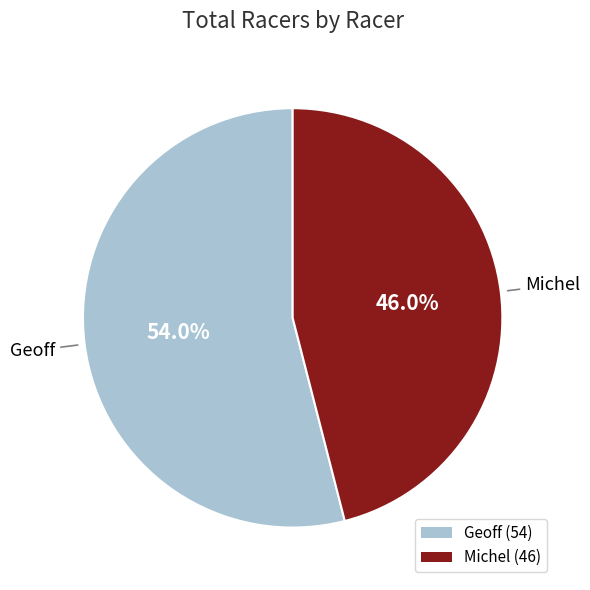

Which category has the biggest portion of the pie?

Geoff